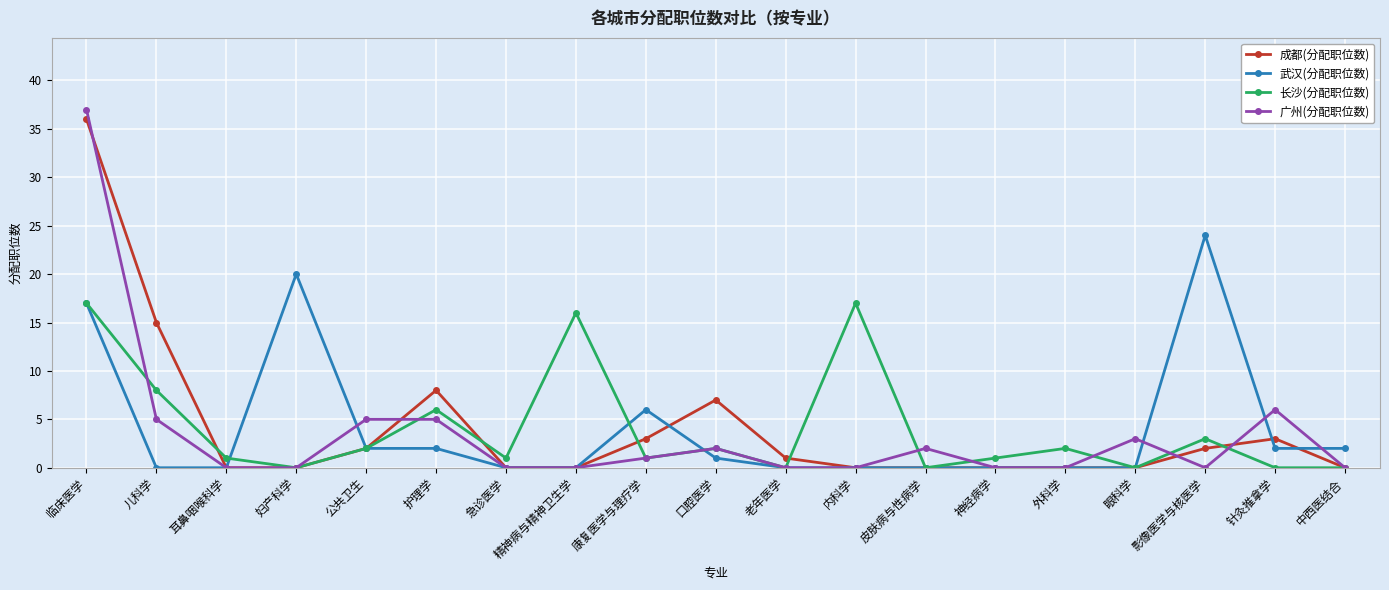

What position from the left is 妇产科学?

4